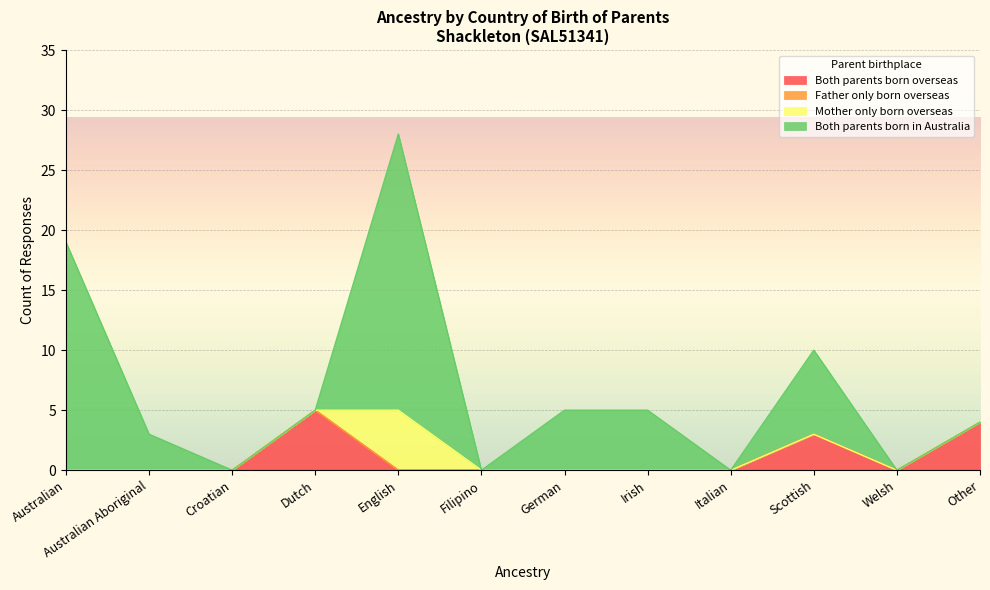

Which series has the widest spread of values?

Both parents born in Australia